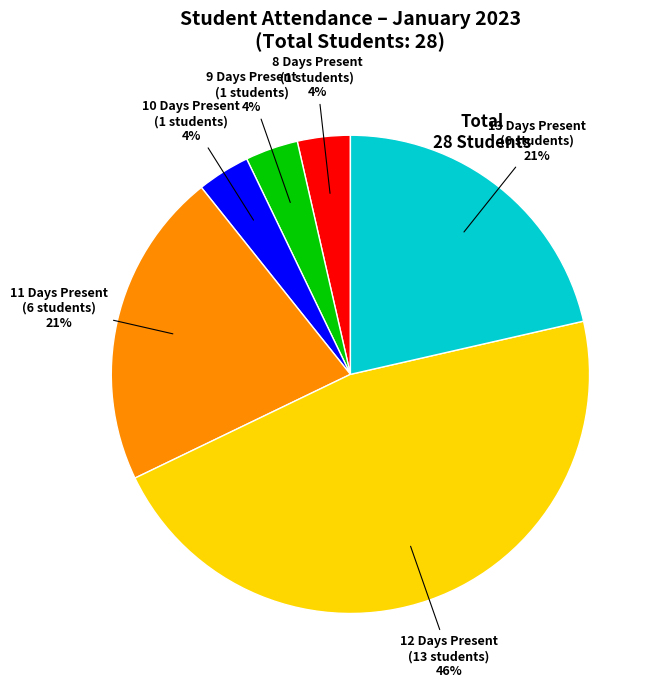

Is there any slice that represents more than half of the pie?

No